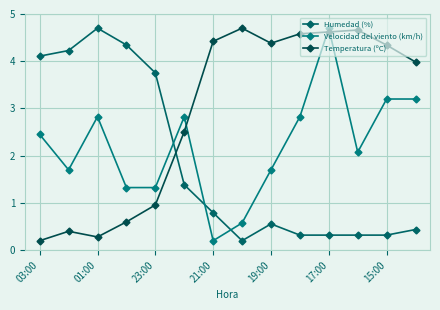

Count the number of categories in the chart.

14